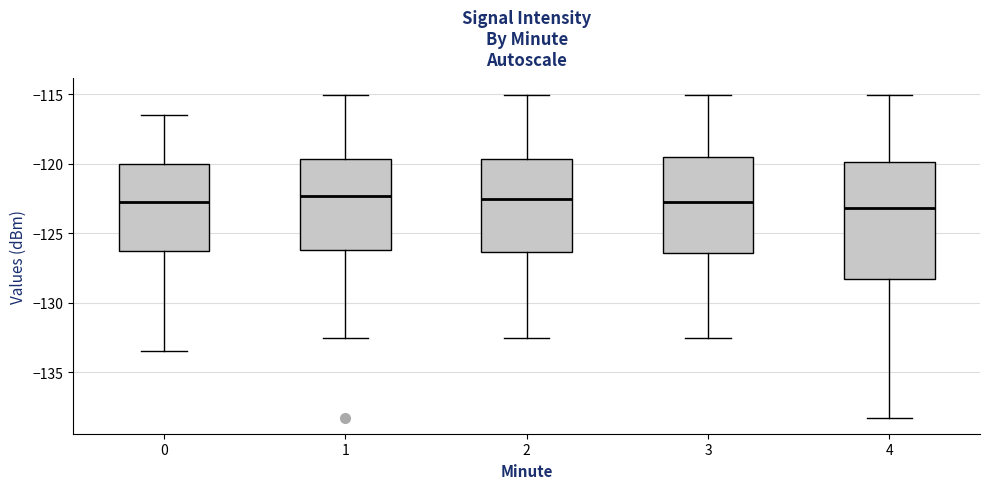

Reading left to right, read every box against the y-axis: the position of its median line, the range the box covers, and the ends of its whiskers. The values are not printed on the chart, so give them approximately, as read against the axis.

0: median -123.0, box -126.0 to -120.0, whiskers -133.5 to -116.5
1: median -122.5, box -126.0 to -119.5, whiskers -132.5 to -115.0
2: median -122.5, box -126.5 to -119.5, whiskers -132.5 to -115.0
3: median -123.0, box -126.5 to -119.5, whiskers -132.5 to -115.0
4: median -123.0, box -128.5 to -120.0, whiskers -138.0 to -115.0